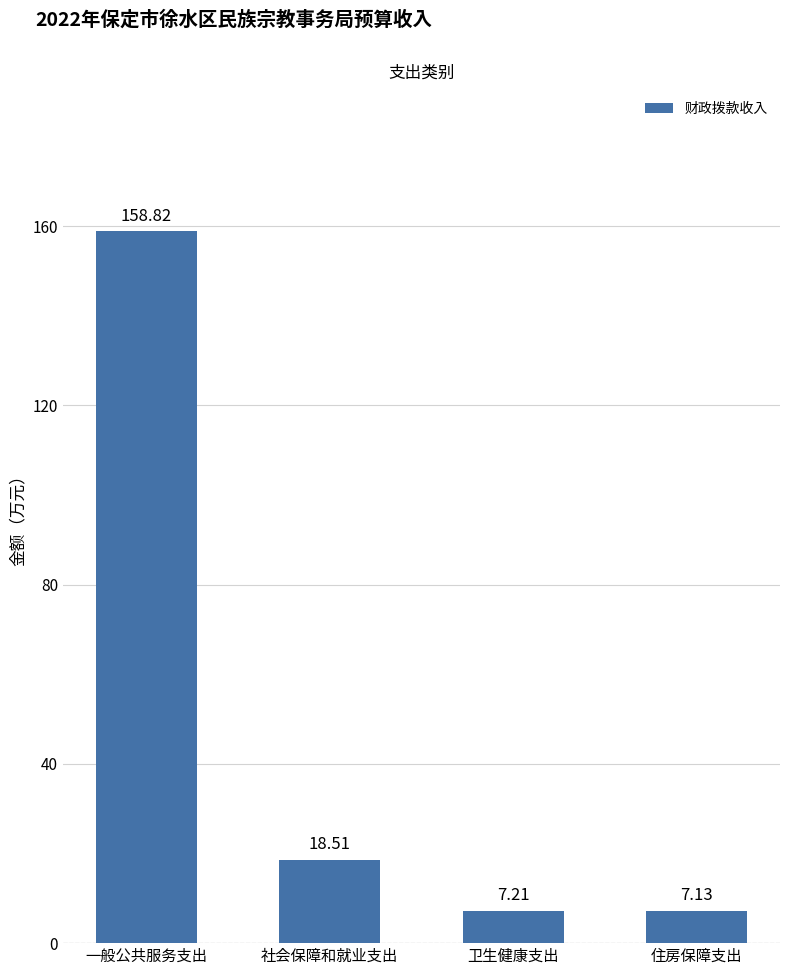

Where is the data nearest to the value 82?

社会保障和就业支出